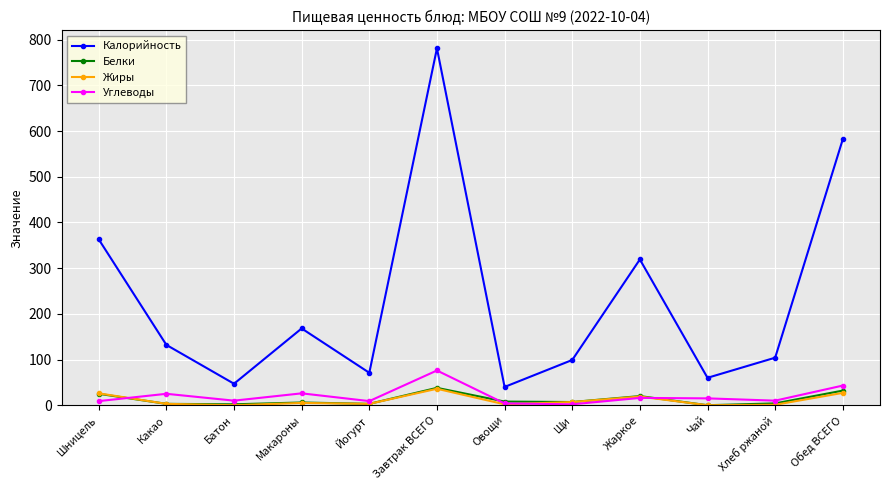

Where is the first local maximum for Калорийность?

Макароны